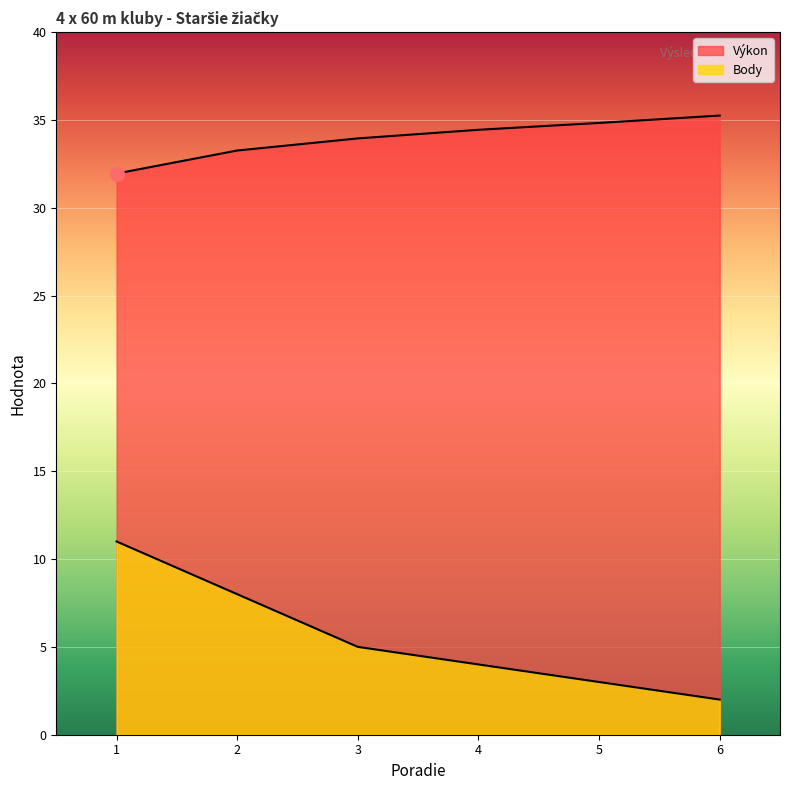

Rank the categories by Body value from lowest to highest.

6, 5, 4, 3, 2, 1